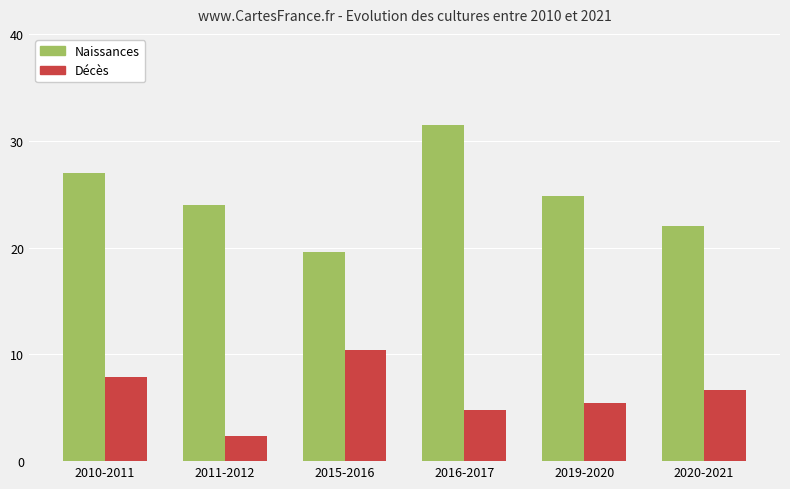

What position from the right is 2020-2021?

1